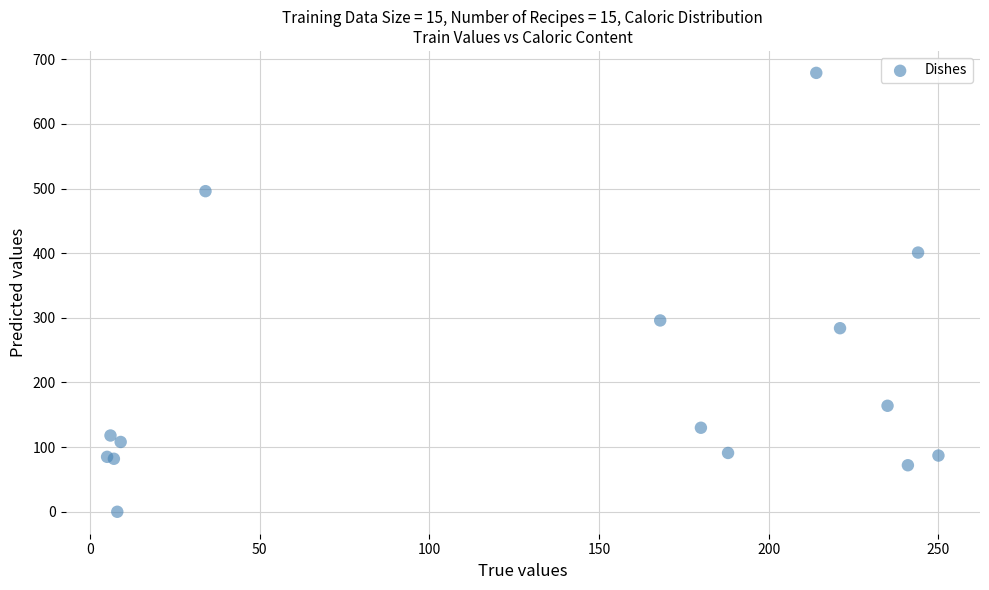

What Y value in the scatter plot is closest to 339?

296